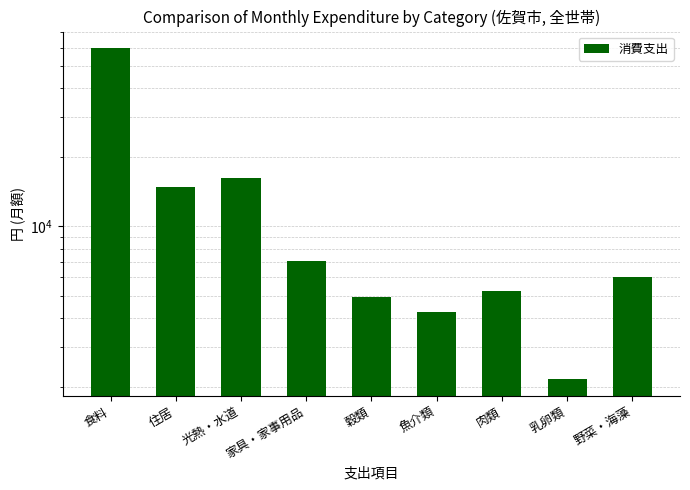

True or false: the data shows 1359 at 肉類.

False